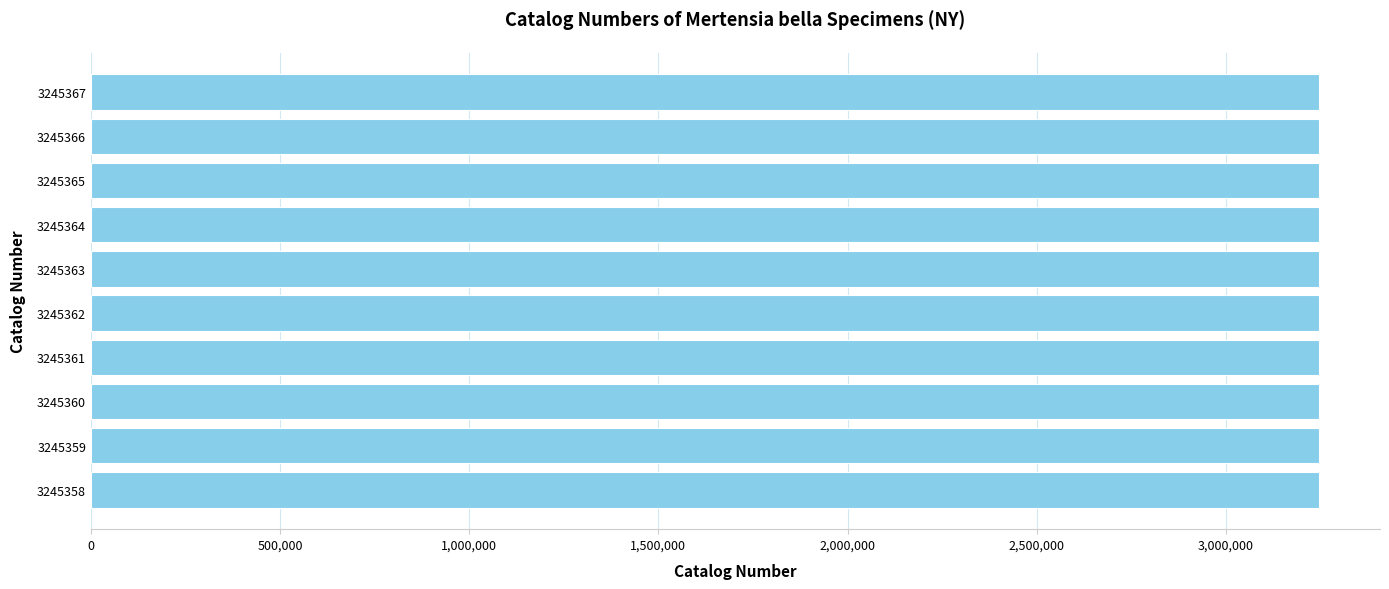

Approximately how many times larger is the value at 3245358 compared to 3245361?

1.0